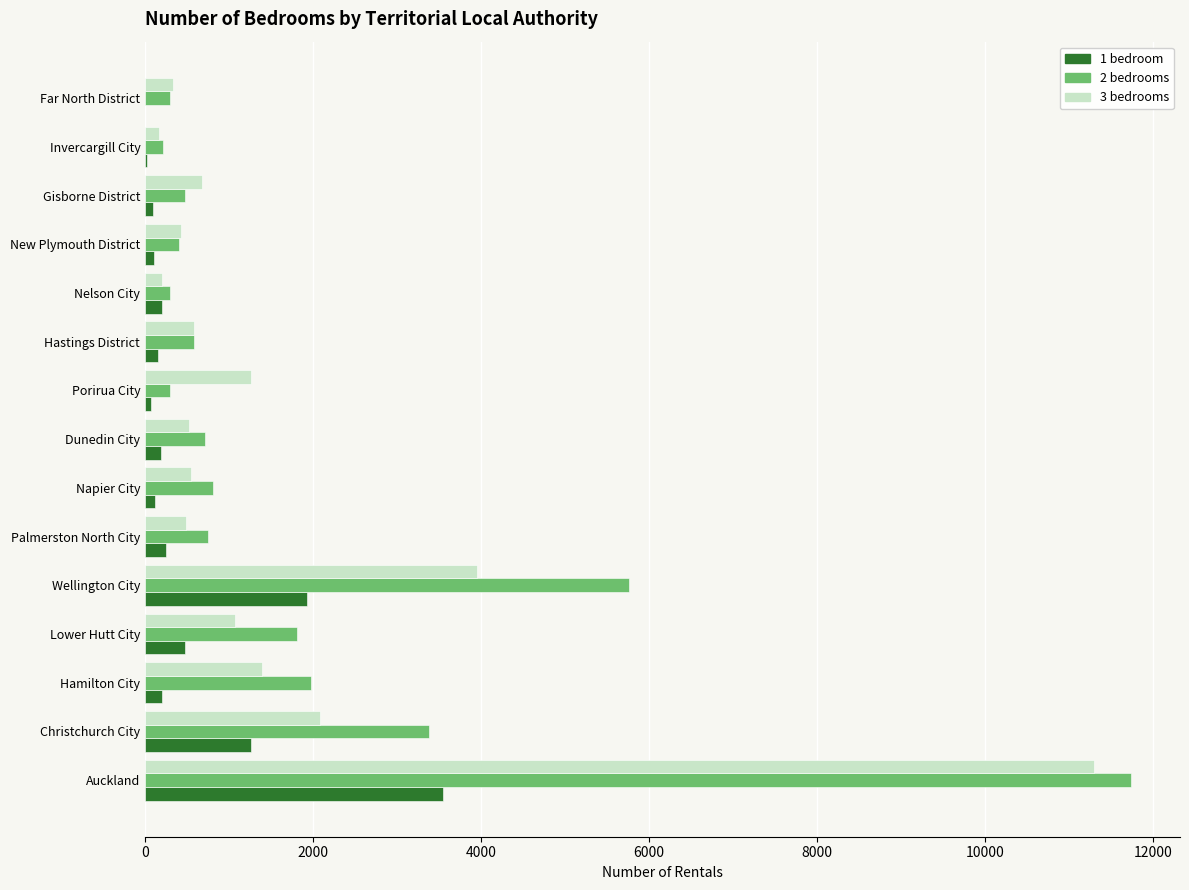

At which label does 3 bedrooms reach its peak?

Auckland